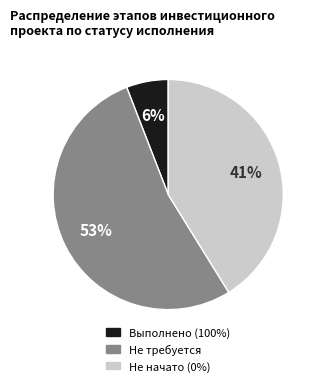

To the nearest percent, what is the difference between the largest and smallest slice percentages?

47%